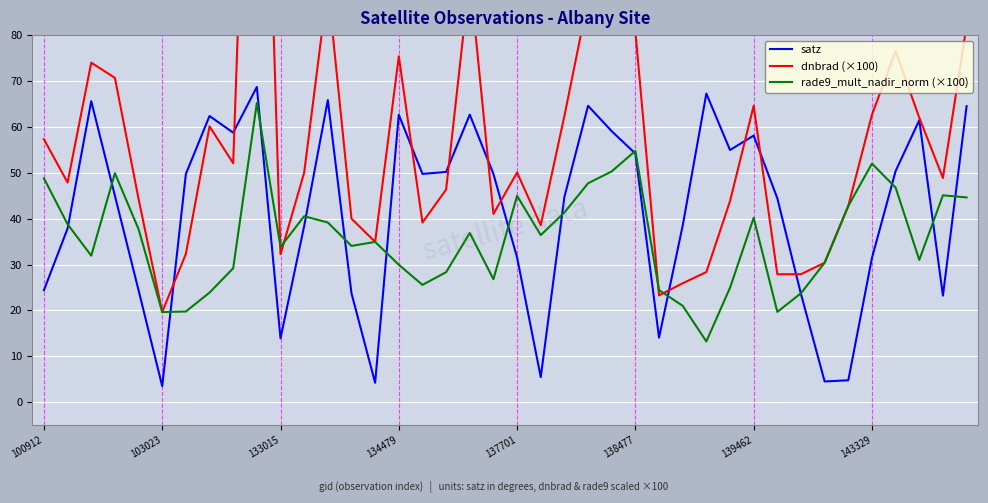

The rade9_mult_nadir_norm (×100) series shows 80.8 at 137701. True or false?

False